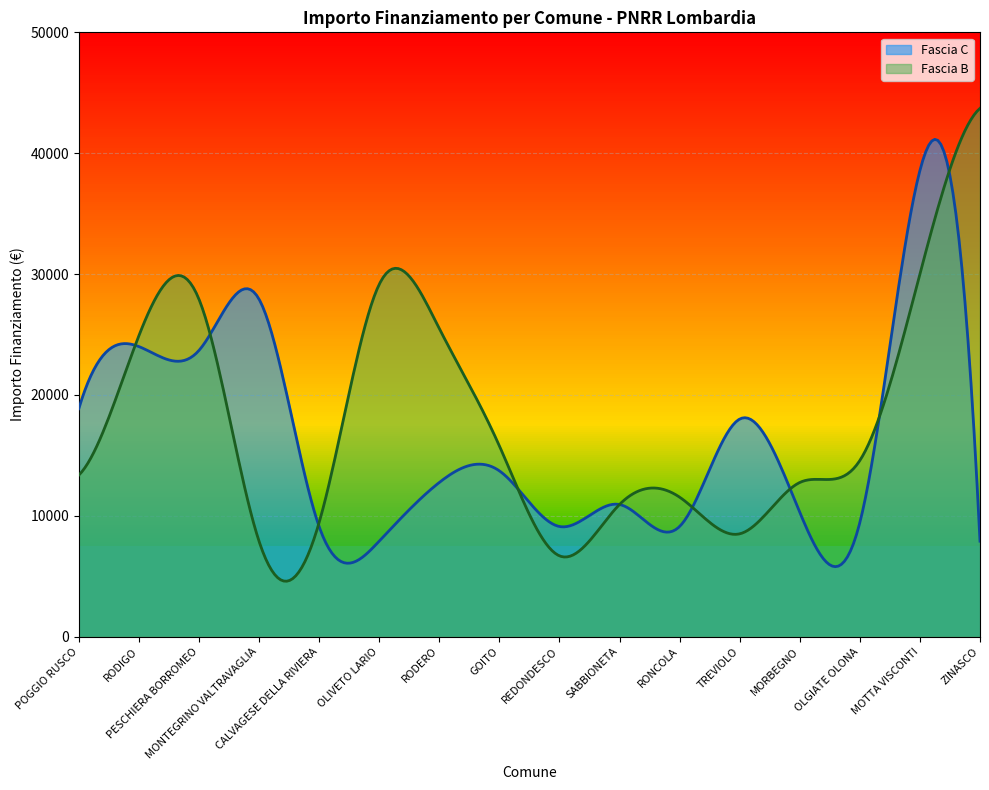

What is the difference between the maximum and minimum values in the Fascia B series?

39128.9